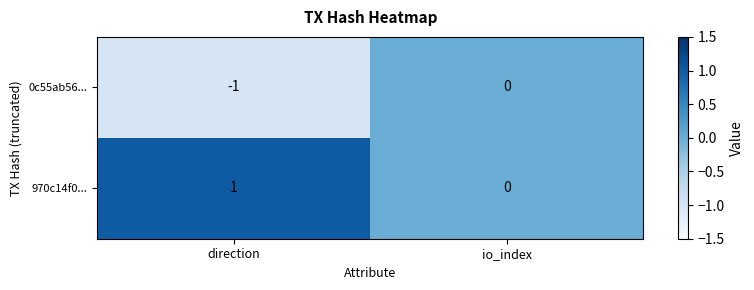

At which label does 970c14f0... reach its peak?

direction